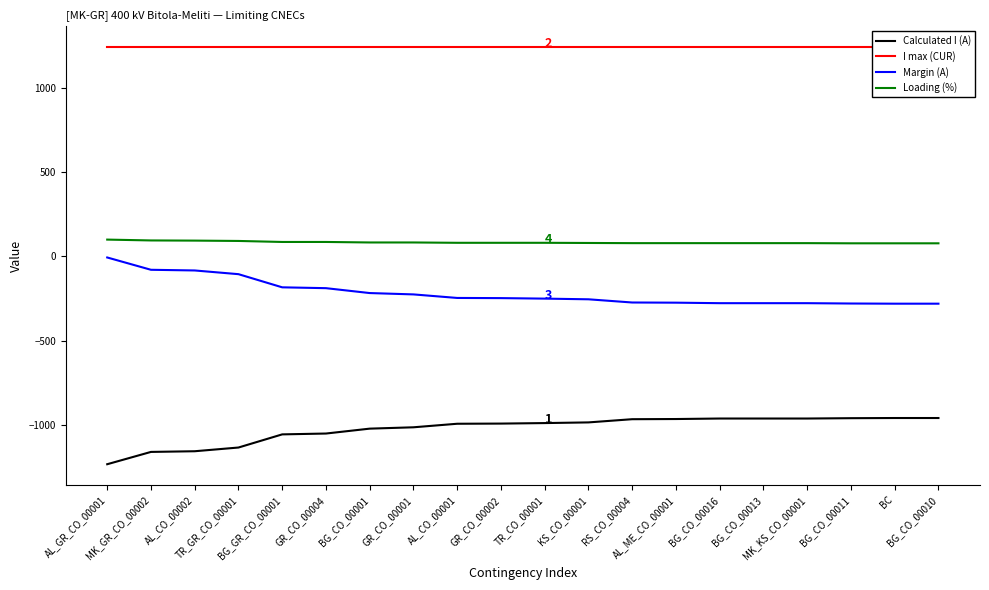

What is the spread (max minus min) of values at BG_CO_00001?

2262